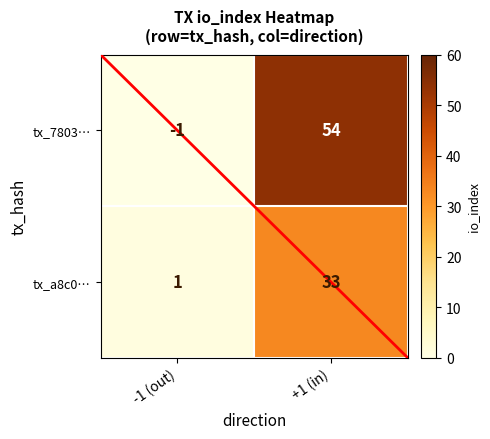

Which category has the lowest value across all series?

-1 (out)